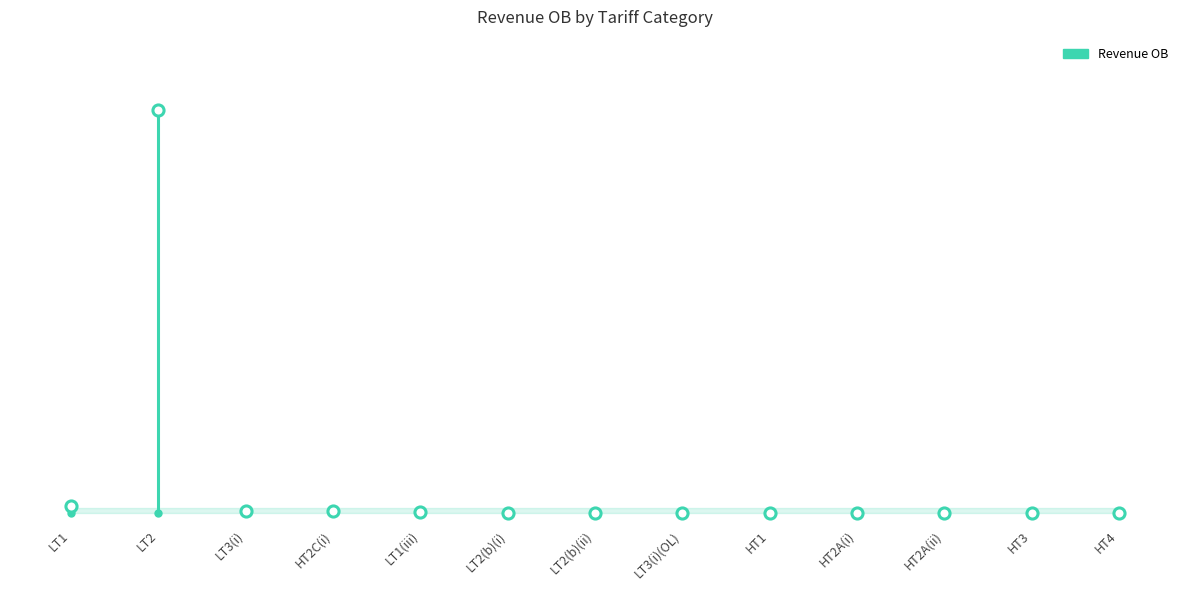

Which has a higher value, LT1 or LT1?

LT1